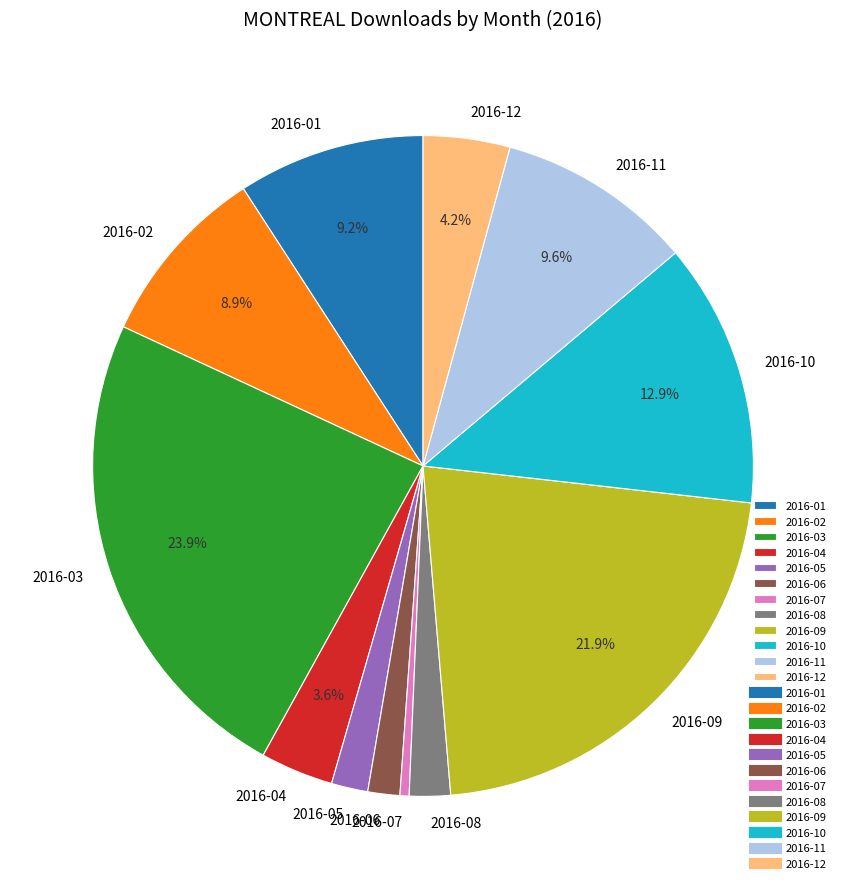

What is the smallest slice in the pie chart?

2016-07